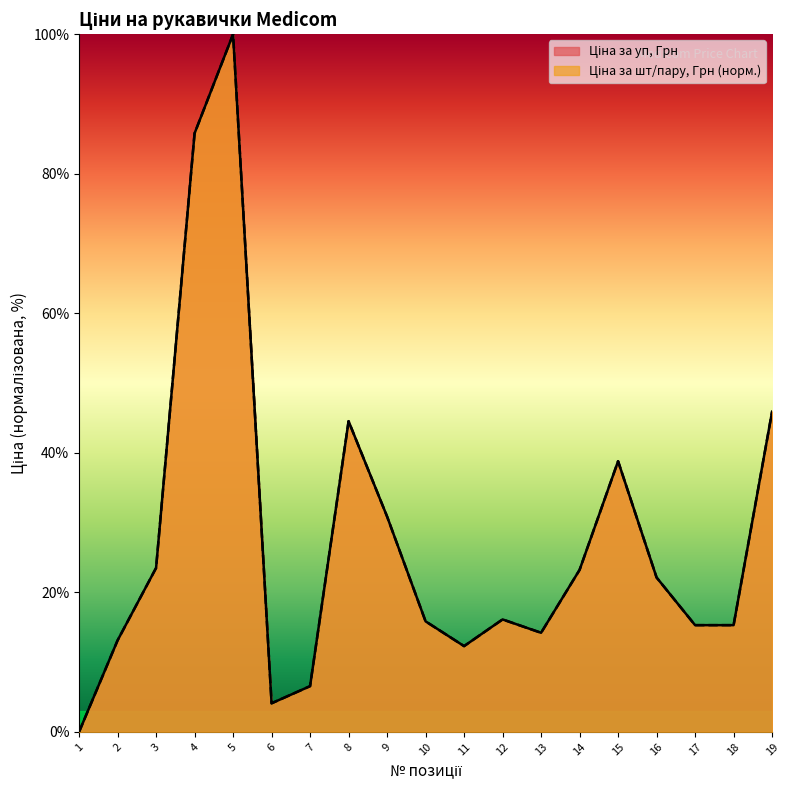

Is it true that Ціна за шт/пару, Грн equals 44.5 at 8?

True